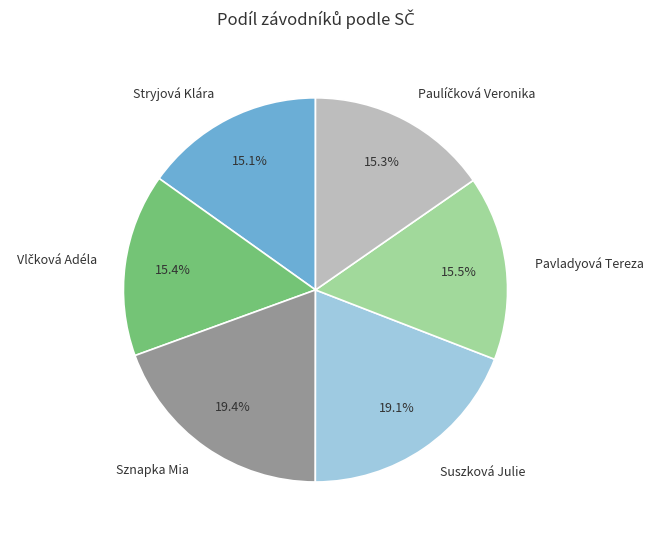

What is the total percentage of Sznapka Mia and Suszková Julie?

38.6%